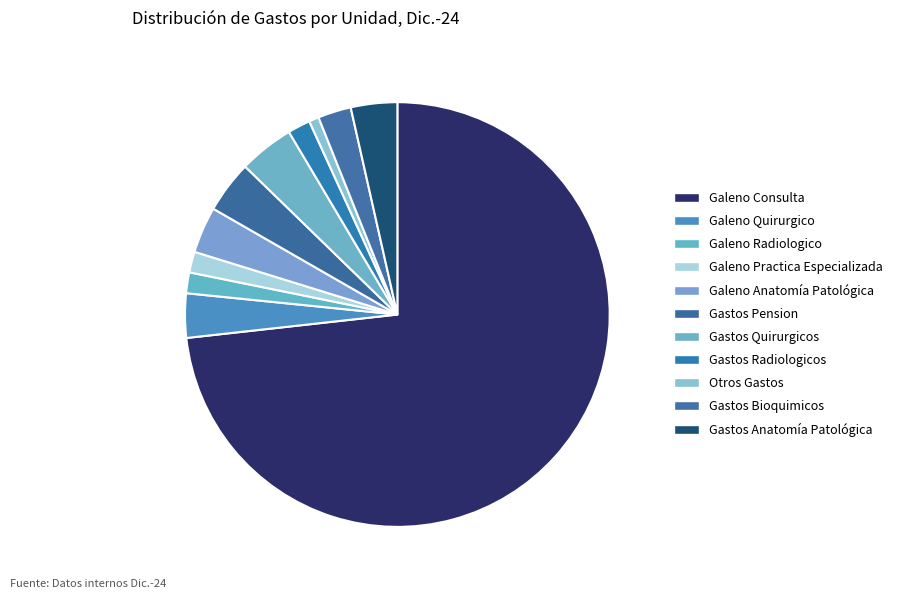

To the nearest percent, what is the average slice percentage?

9%